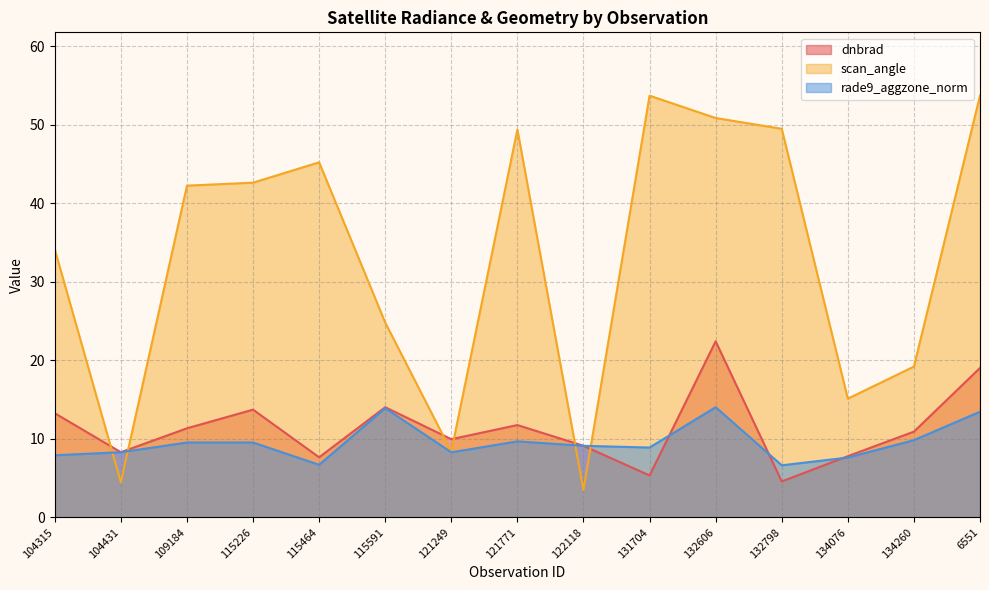

True or false: dnbrad and scan_angle intersect in this chart.

True